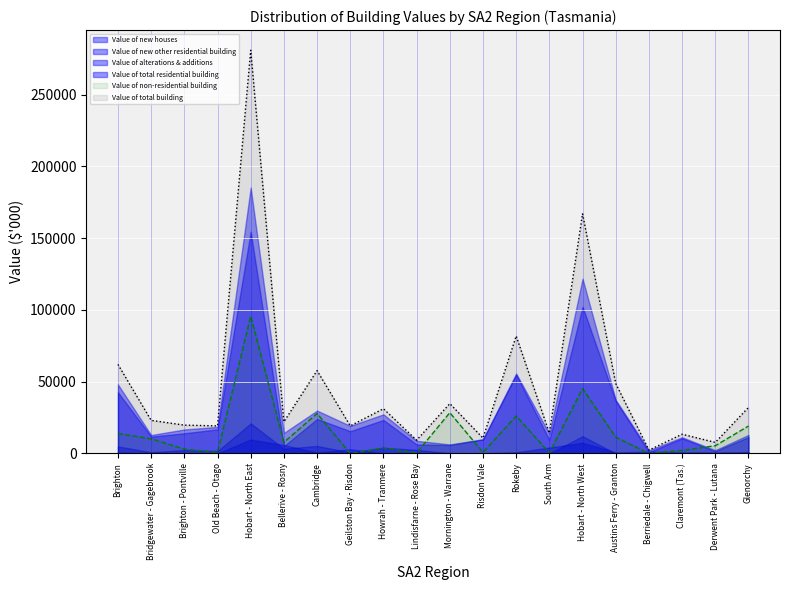

What is the label of the 7th point from the left?

Cambridge